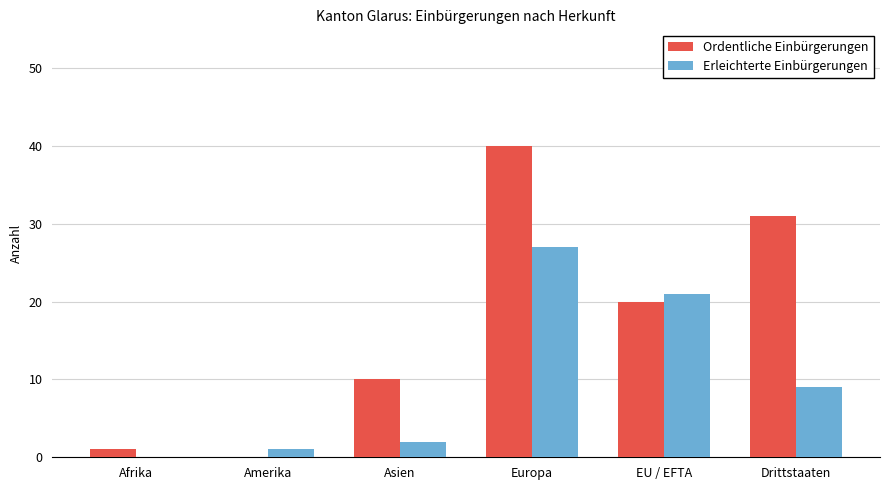

What is the highest value of the Erleichterte Einbürgerungen series?

27